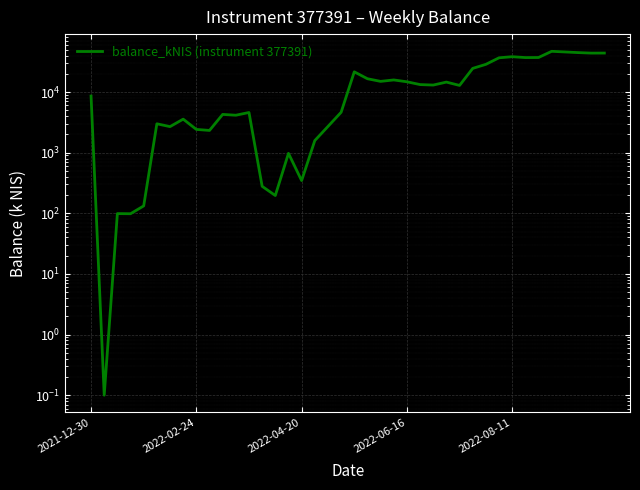

The value at 18 is 2706.1. True or false?

True